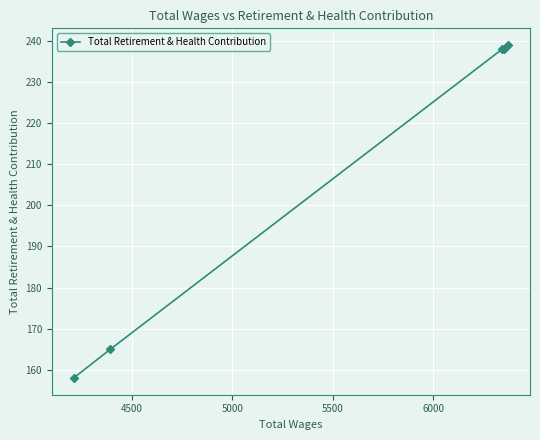

What is the difference between the second highest and minimum values?

80